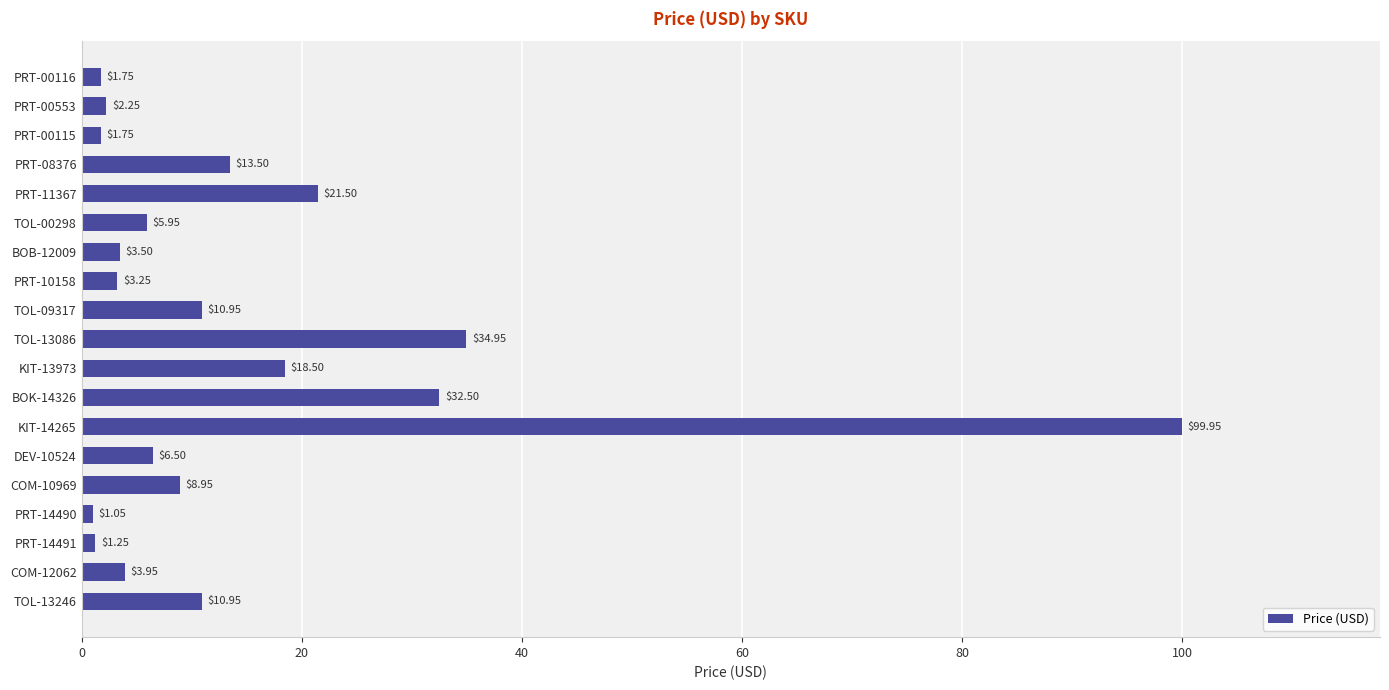

What is the difference between the maximum and minimum values?

98.9